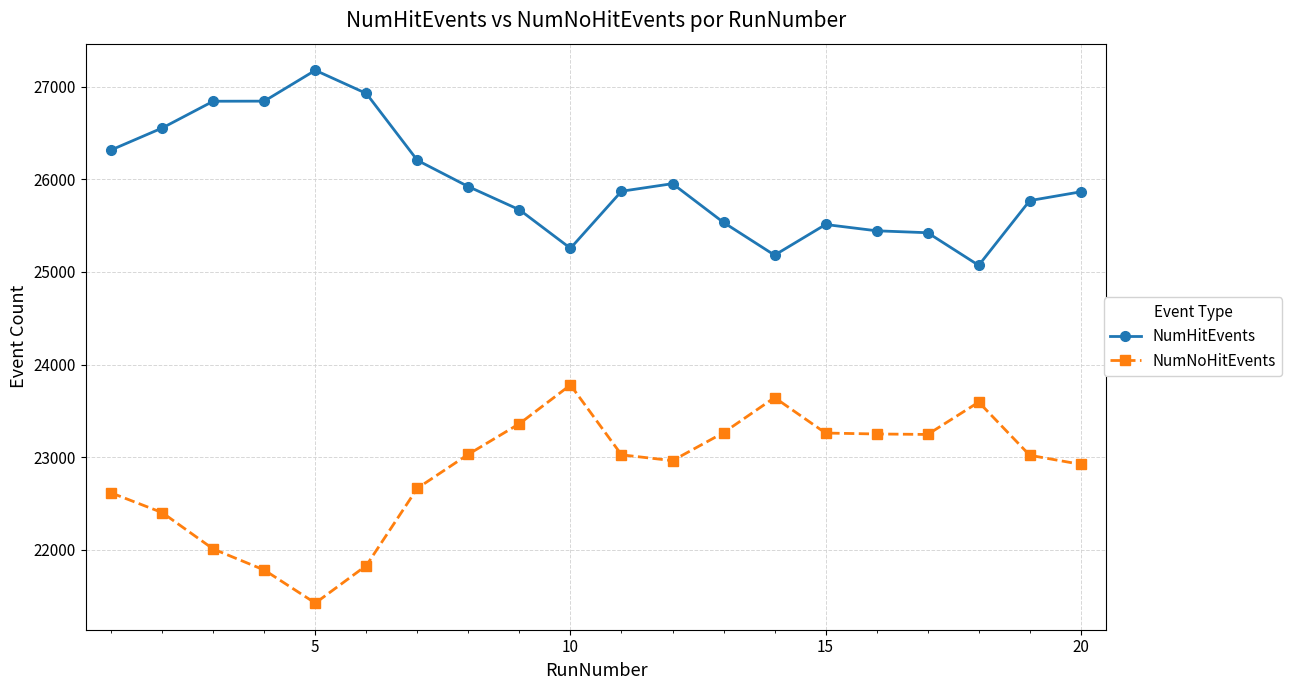

What is the maximum value shown in the chart?

27177